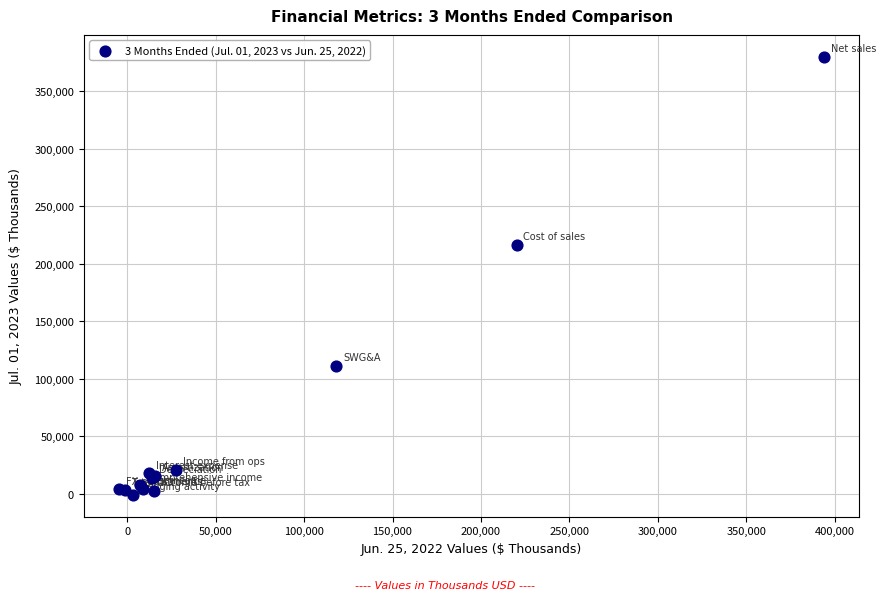

What Y value in the scatter plot is closest to 189629?

216499